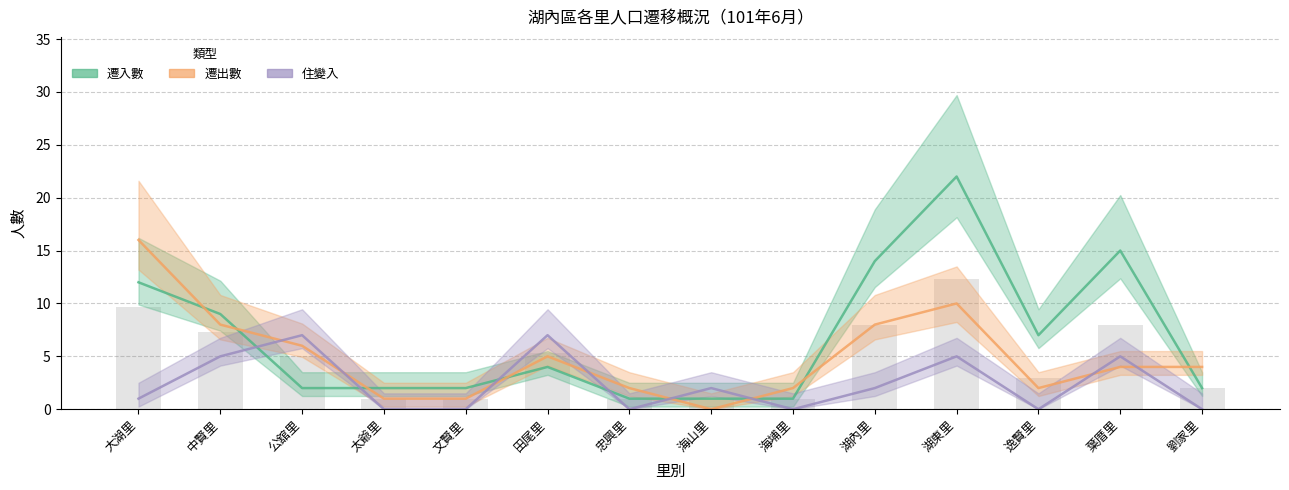

Which series has the largest total across all categories?

遷入數